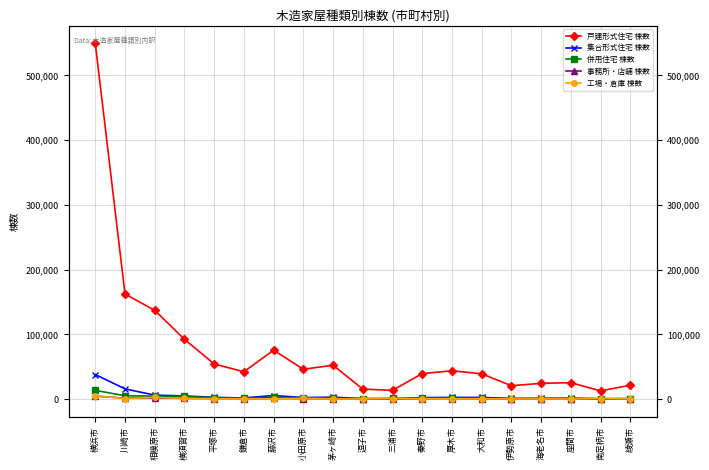

Which category has the highest value in the 集合形式住宅 棟数 series?

横浜市